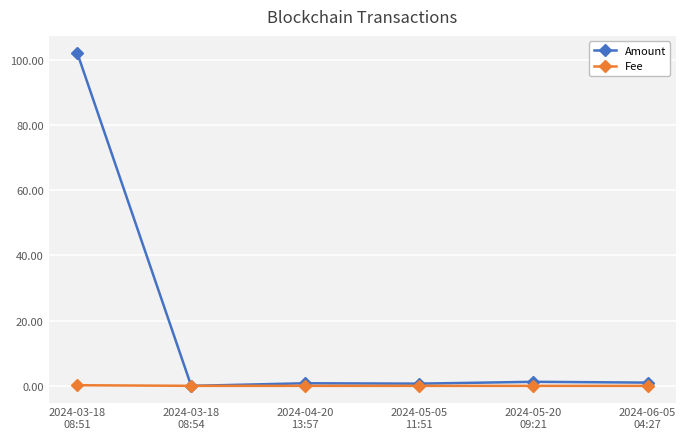

Which series has the largest total across all categories?

Amount